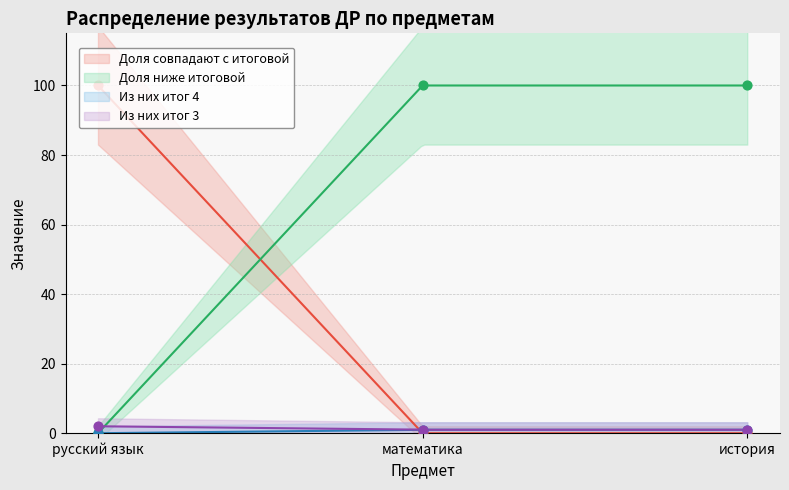

What are all the series names shown in the legend?

Доля совпадают с итоговой, Доля ниже итоговой, Из них итог 4, Из них итог 3